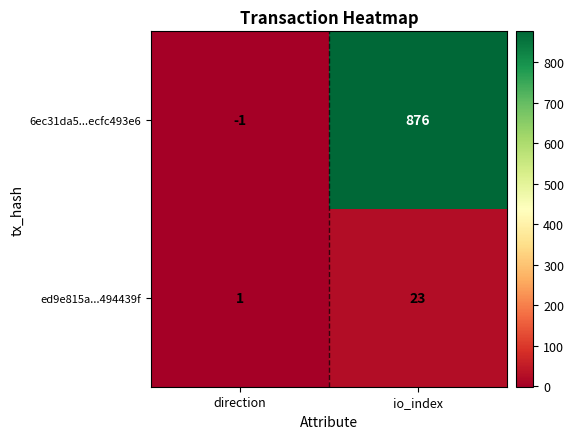

At which label is ed9e815a...494439f closest to 12?

direction